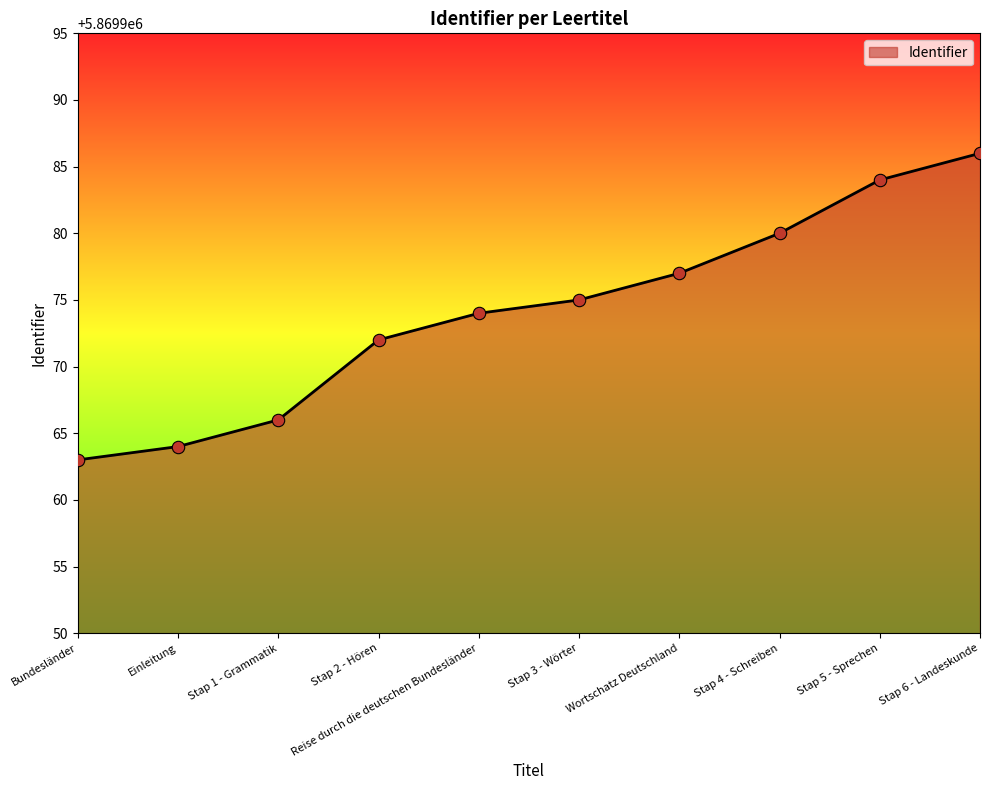

What is the ratio of the value at Einleitung to the value at Bundesländer?

1.0